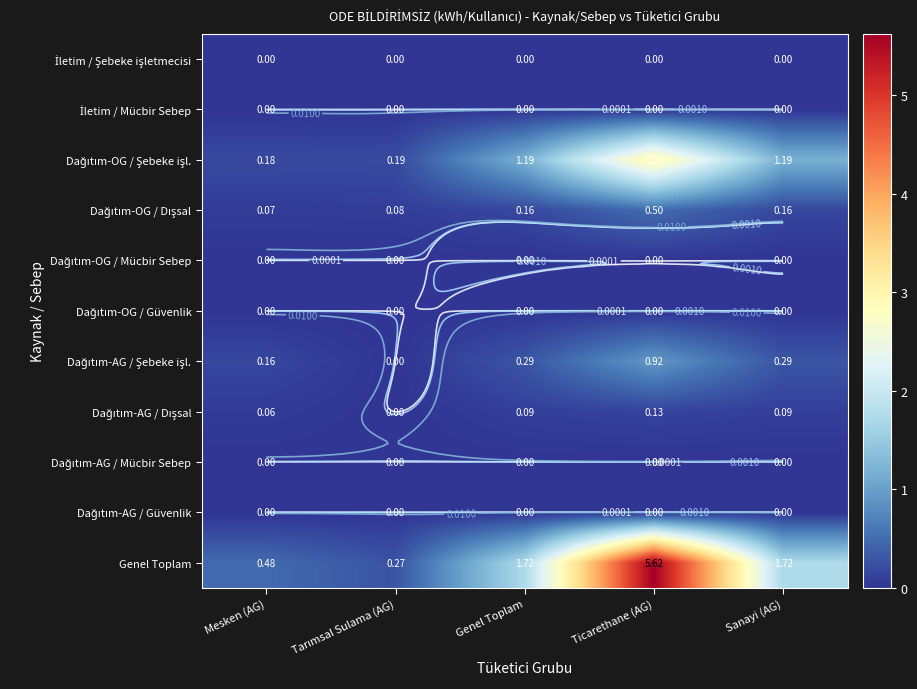

Is the value of Dağıtım-AG / Güvenlik at Tarımsal Sulama (AG) greater than the value of Dağıtım-OG / Güvenlik at Tarımsal Sulama (AG)?

No